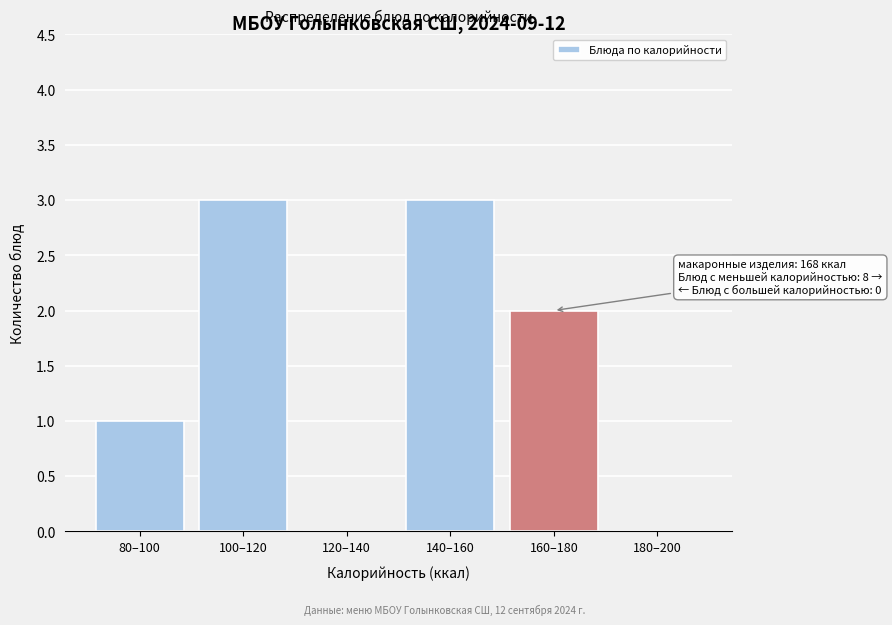

Reading left to right, list all the values displayed in this chart.

80–100=1	100–120=3	120–140=0	140–160=3	160–180=2	180–200=0